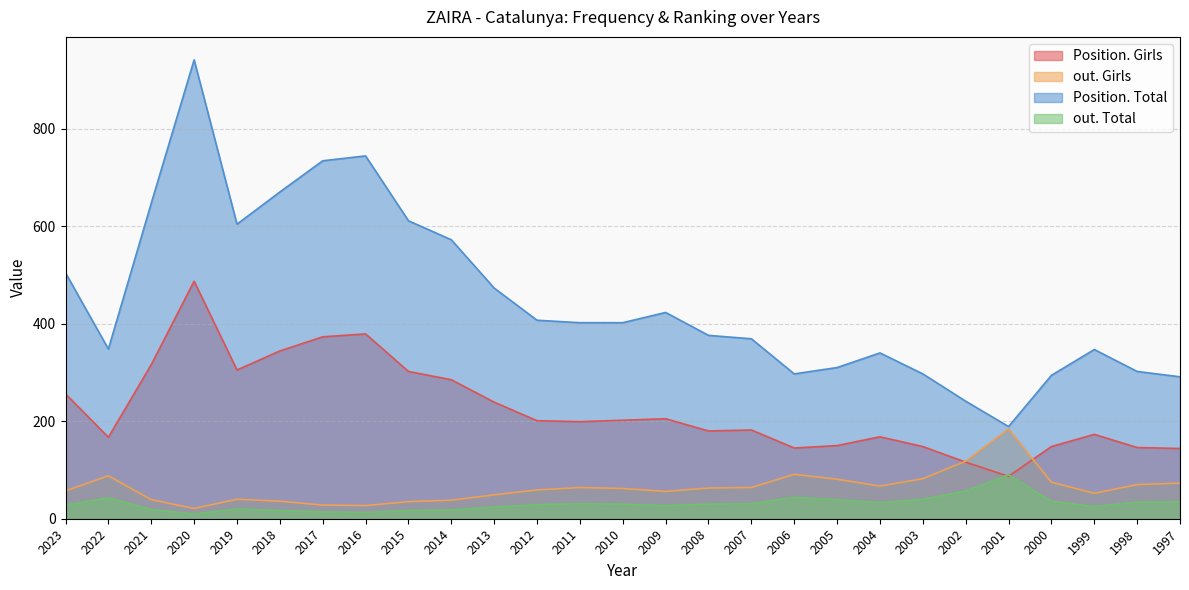

True or false: out. Total has more than 0 interior local peaks.

True